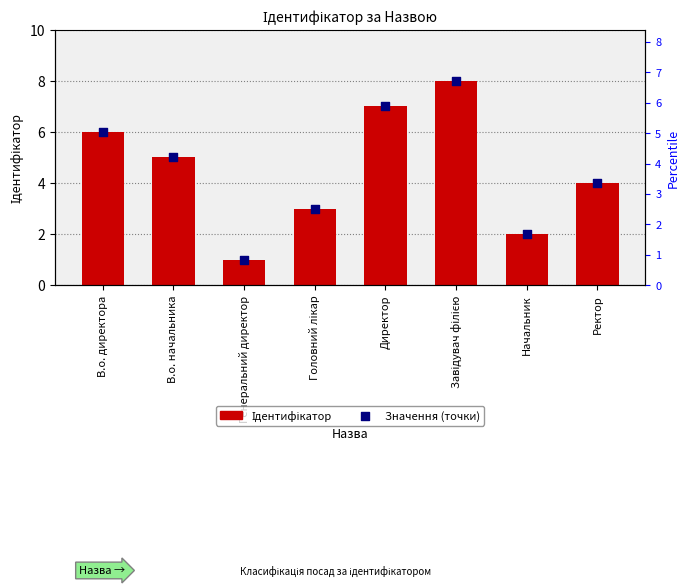

Which series contains the highest Y value?

Ідентифікатор